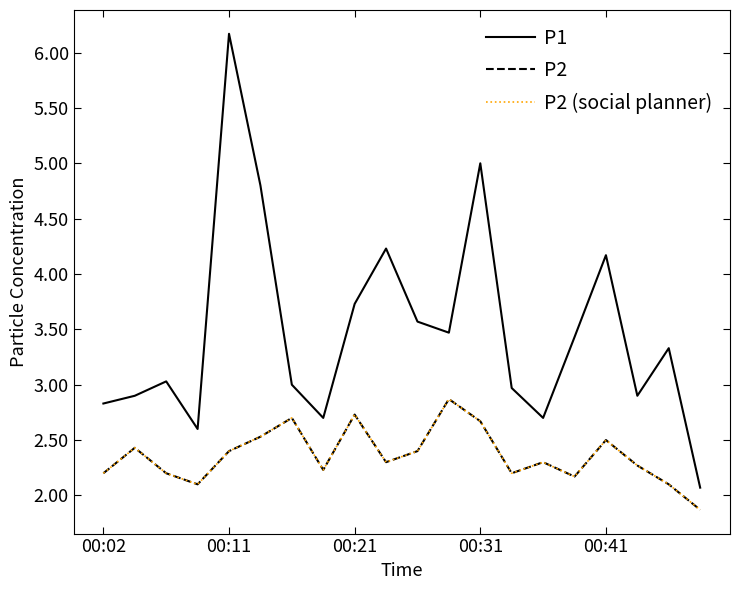

What is the label of the 20th point from the right?

00:02